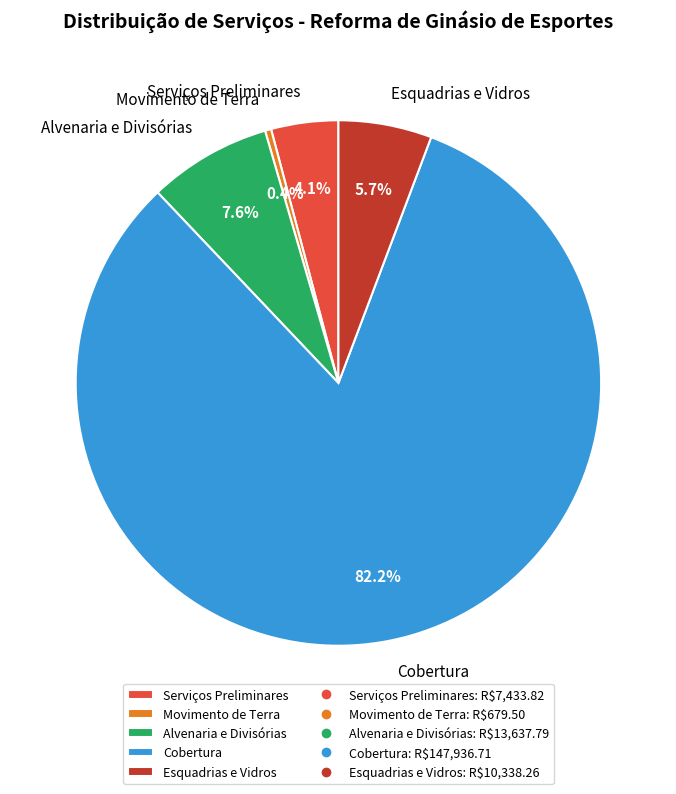

To the nearest percent, what is the difference between the largest and smallest slice percentages?

82%